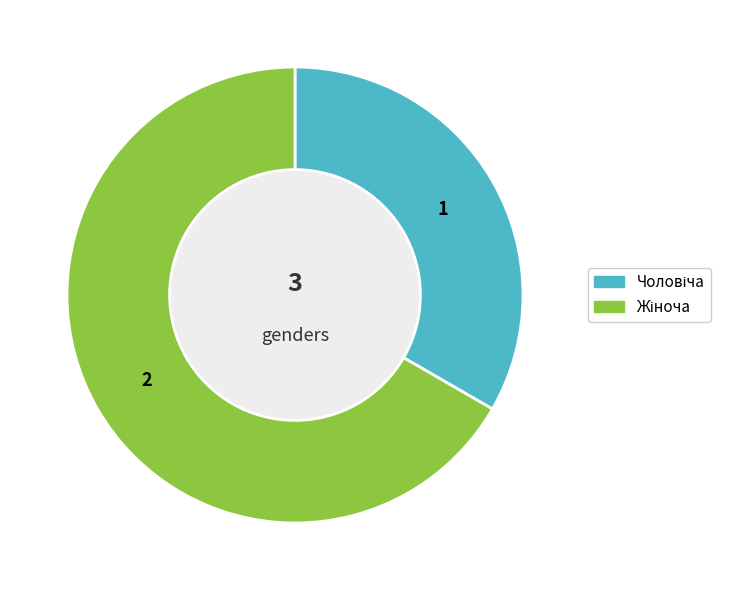

Is there a majority slice in this chart?

Yes